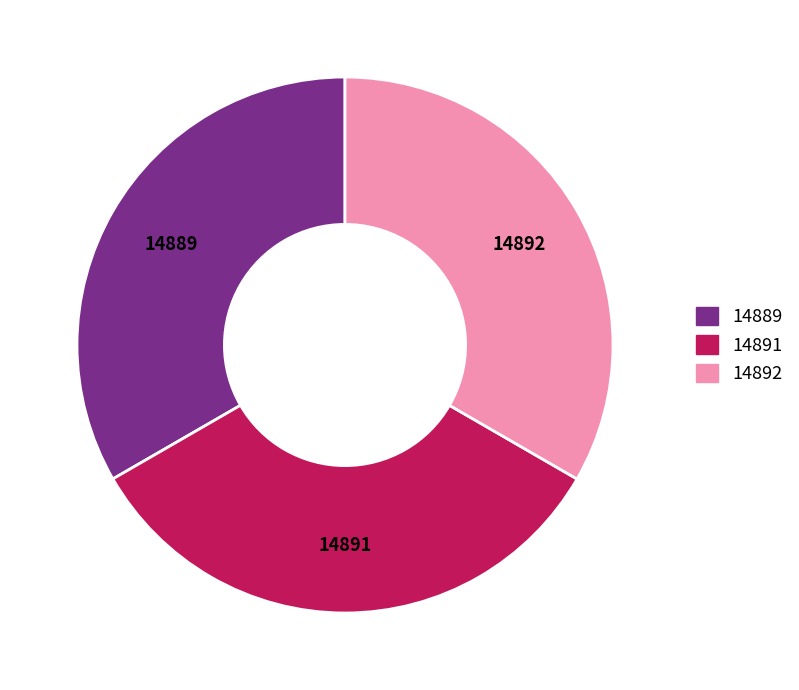

Is it true that 14889 is 44% of the pie?

False